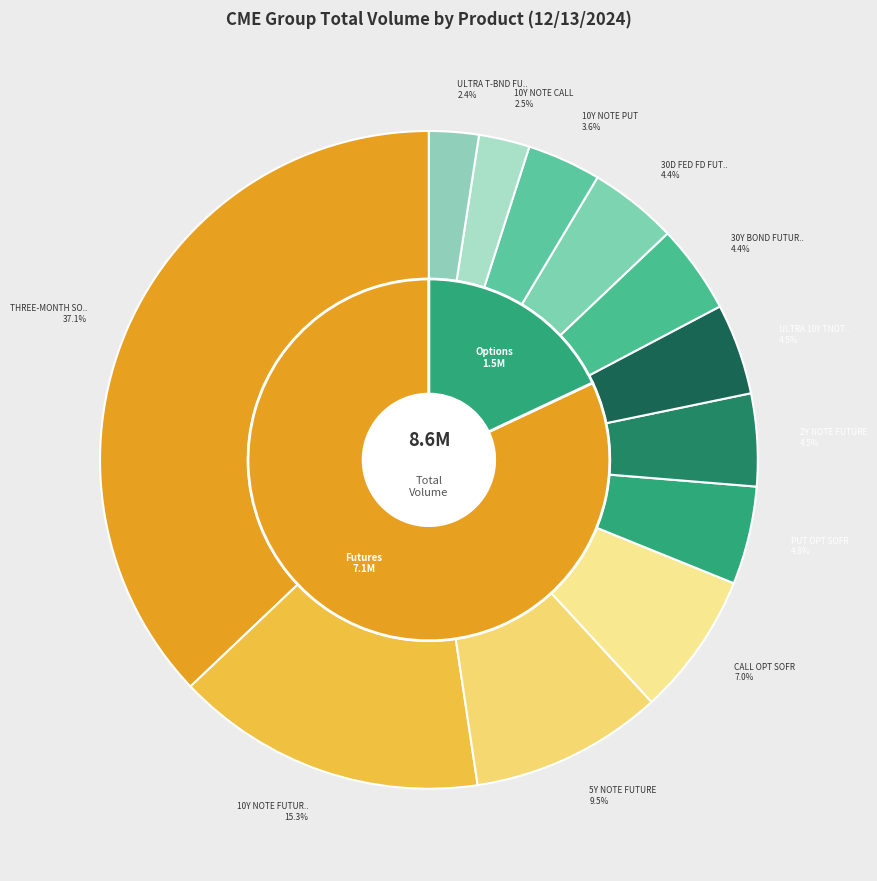

What is the change in value from PUT OPT SOFR to 10Y NOTE PUT?

-102774